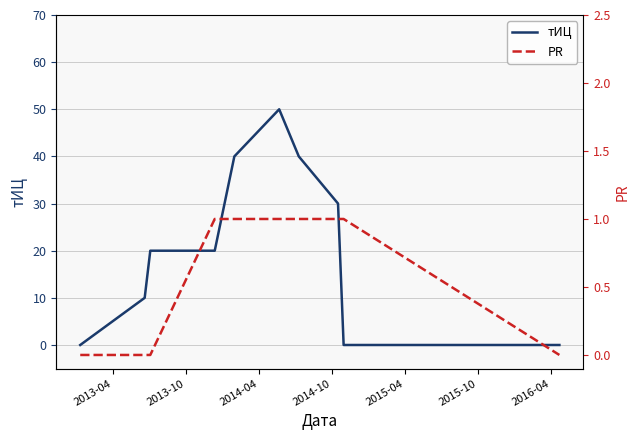

Reading left to right, extract all data points from this chart.

тИЦ: 0	10	20	20	40	50	40	30	0	0
PR: 0	0	0	1	1	1	1	1	1	0